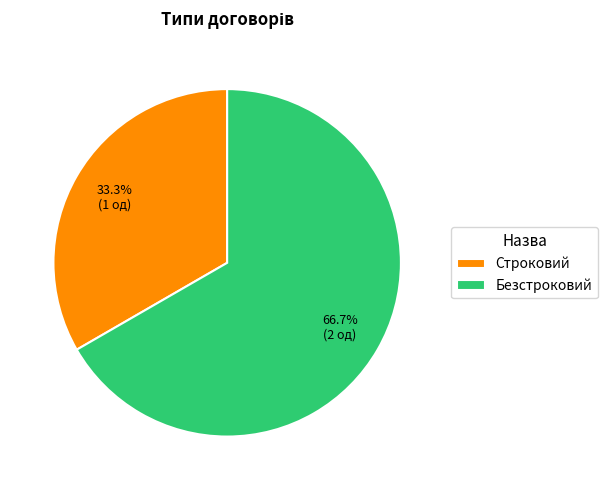

Rank the categories by value from highest to lowest.

Безстроковий, Строковий